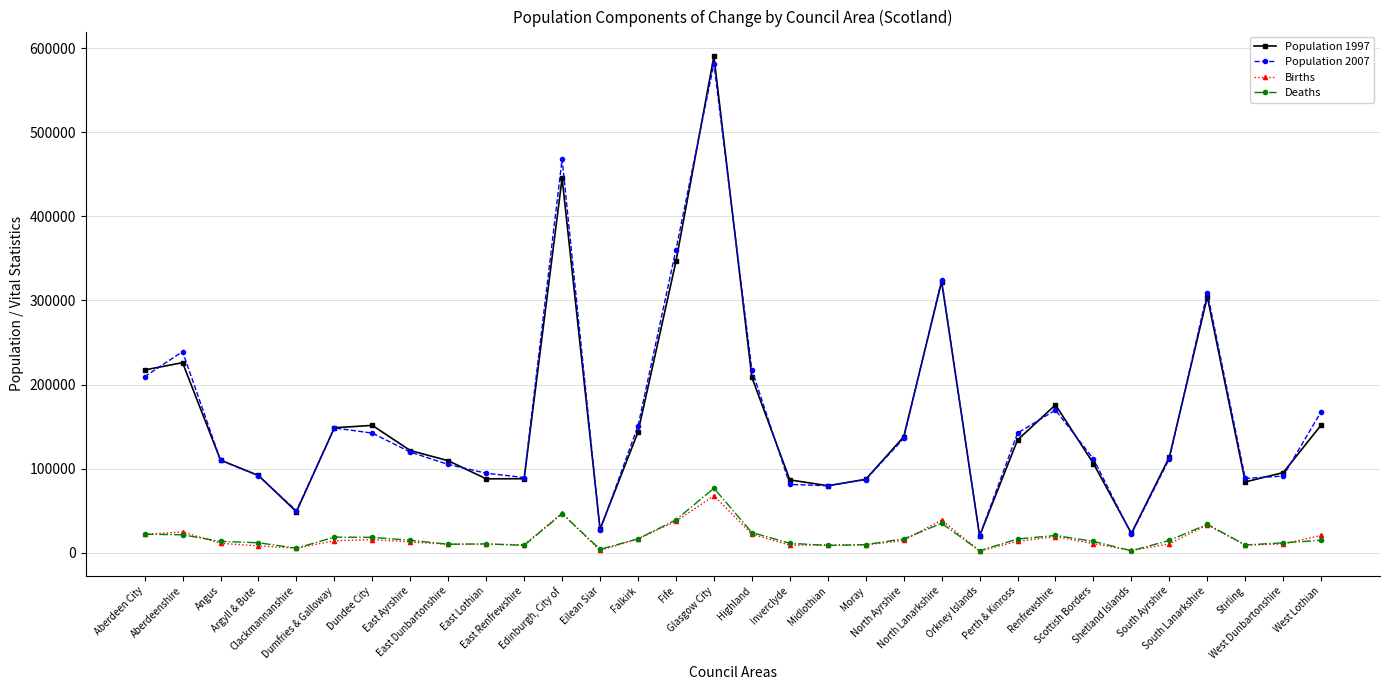

Read the Deaths value at North Lanarkshire, to the nearest 100.

34800